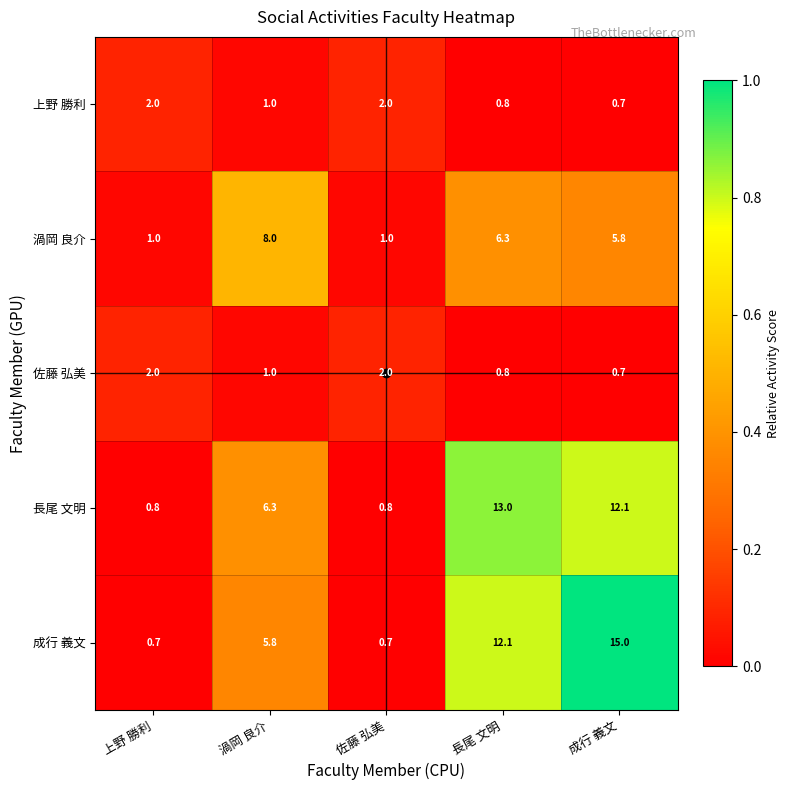

Count the number of data series in this chart.

5